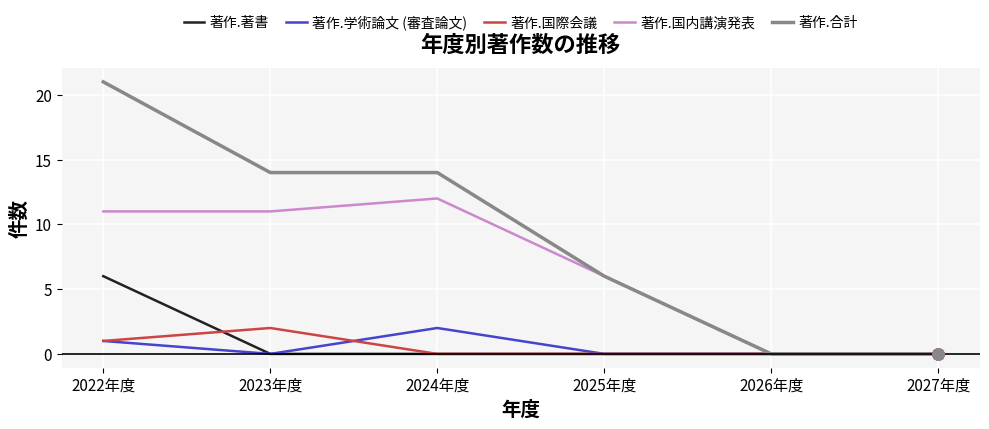

At which category does 著作.国際会議 reach its first local peak?

2023年度